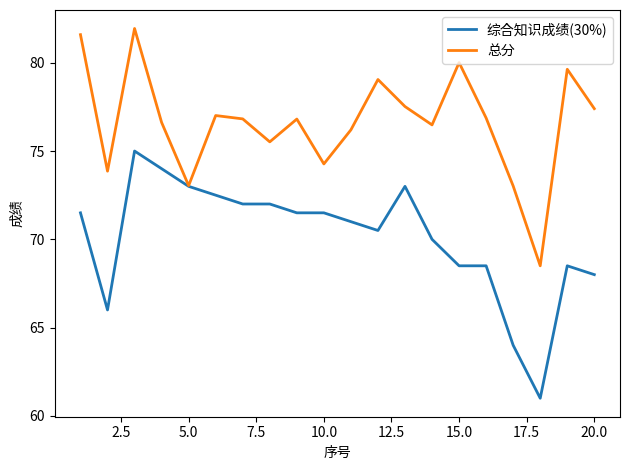

What is the lowest value of the 总分 series?

68.5